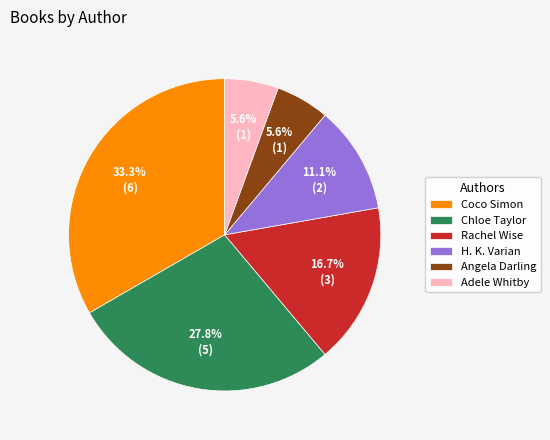

What is the ratio of the value at H. K. Varian to the value at Angela Darling?

2.0